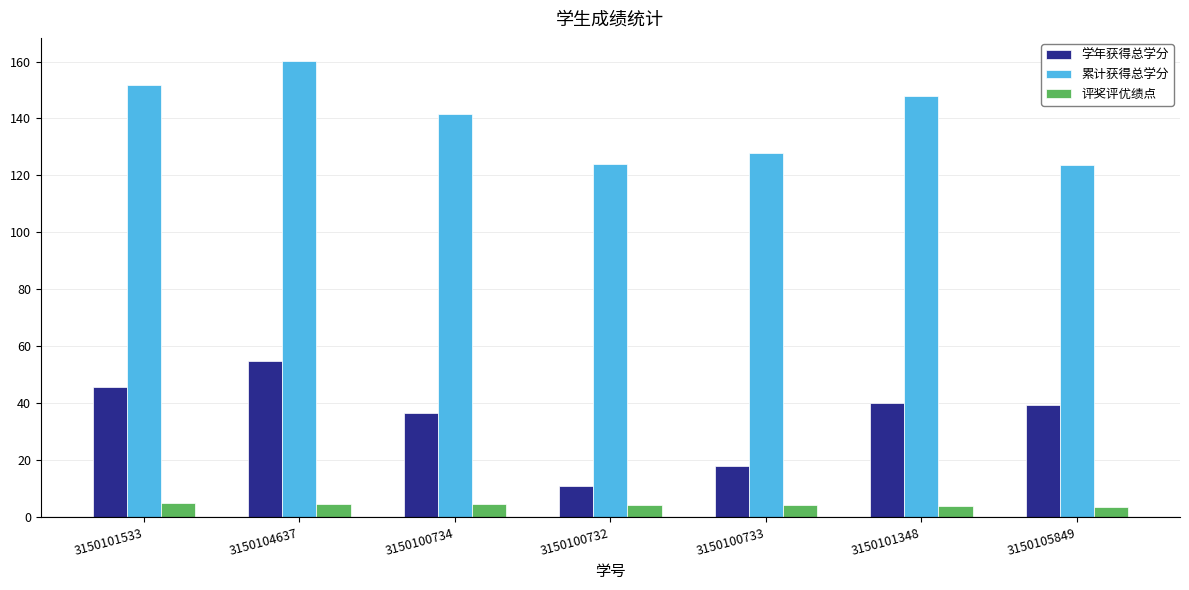

Rank the series by their maximum value, from lowest to highest.

评奖评优绩点, 学年获得总学分, 累计获得总学分